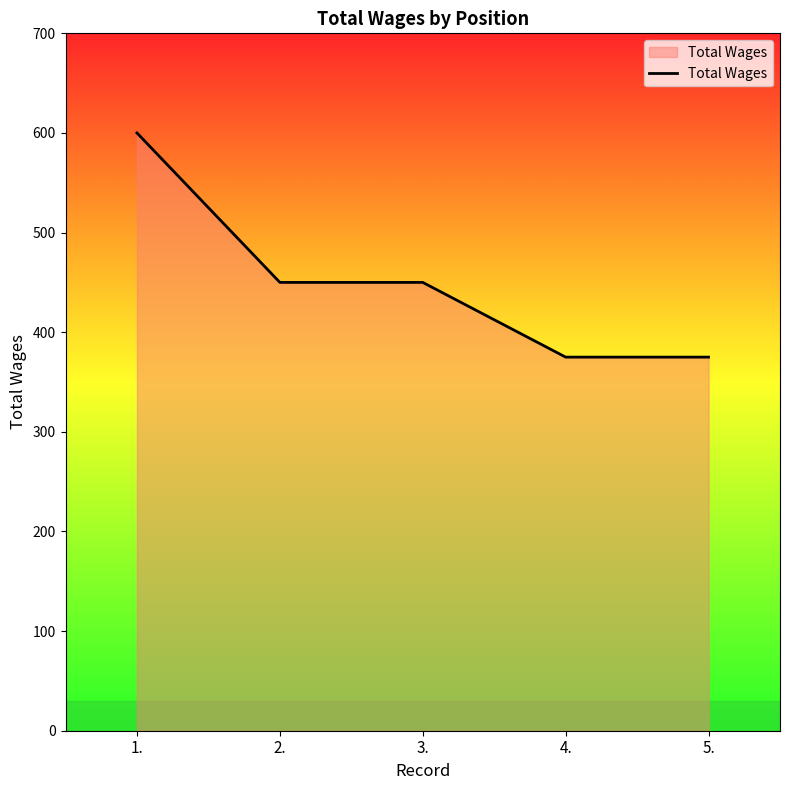

True or false: the data shows 648 at 4..

False